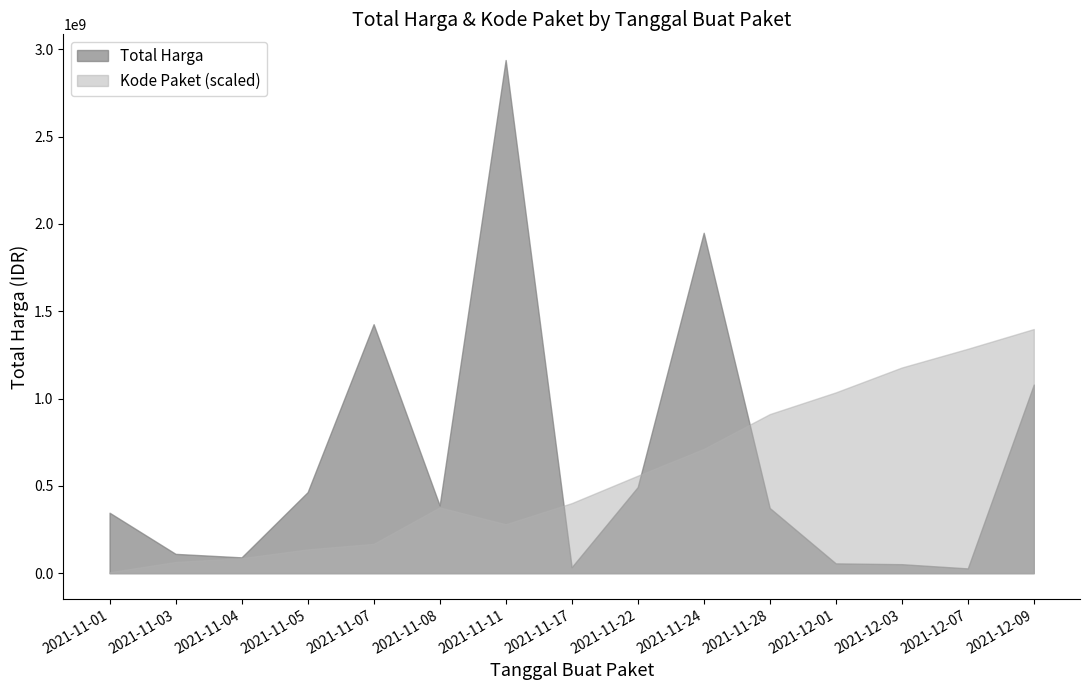

The value of Total Harga at 2021-11-08 is 567790455. True or false?

False